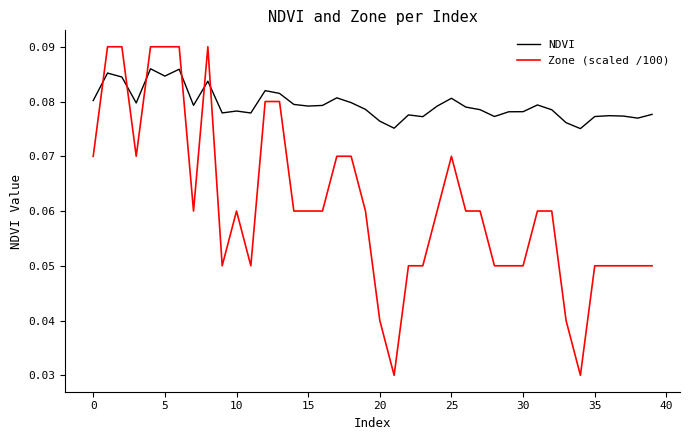

Which series has the largest range (max minus min)?

Zone (scaled /100)